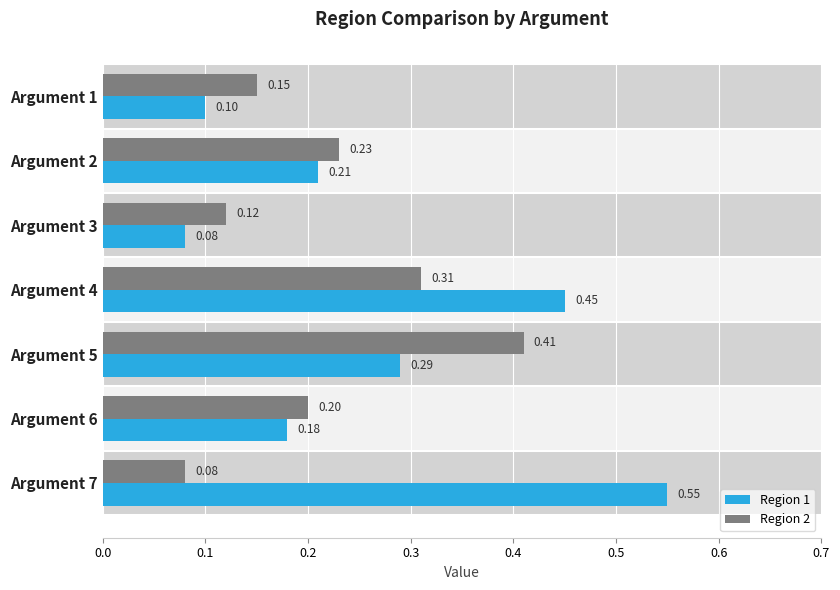

Rank the series by their average value, from lowest to highest.

Region 2, Region 1